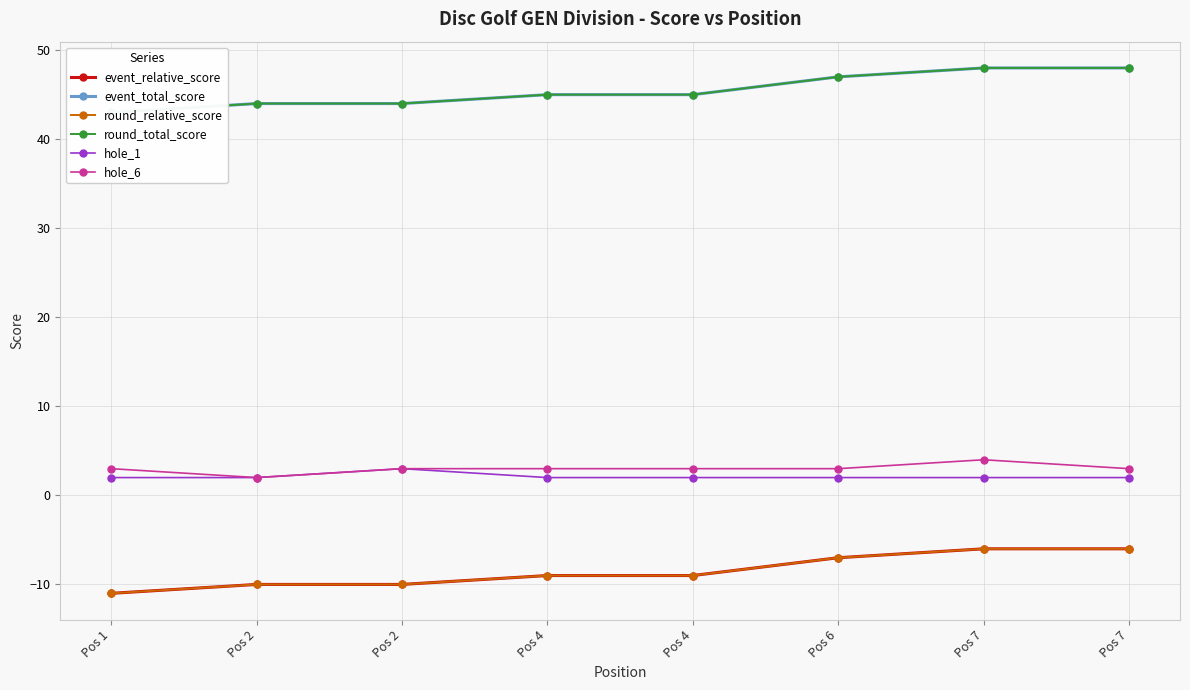

The event_relative_score series shows -6 at Pos 7. True or false?

True